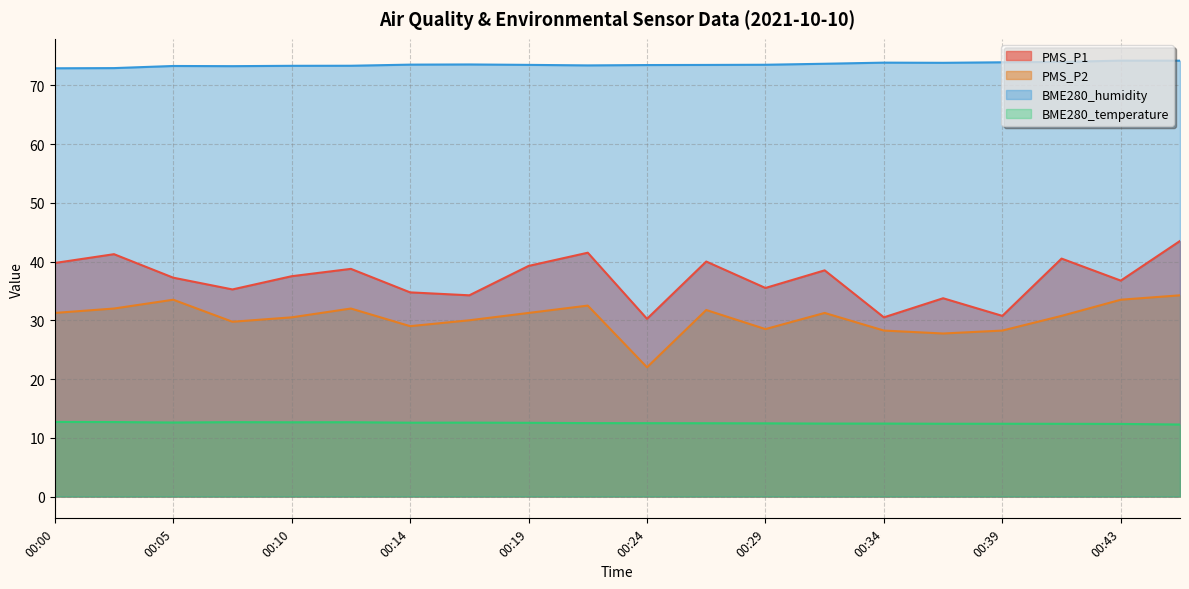

Is it true that BME280_temperature equals 12.7 at 00:07?

True